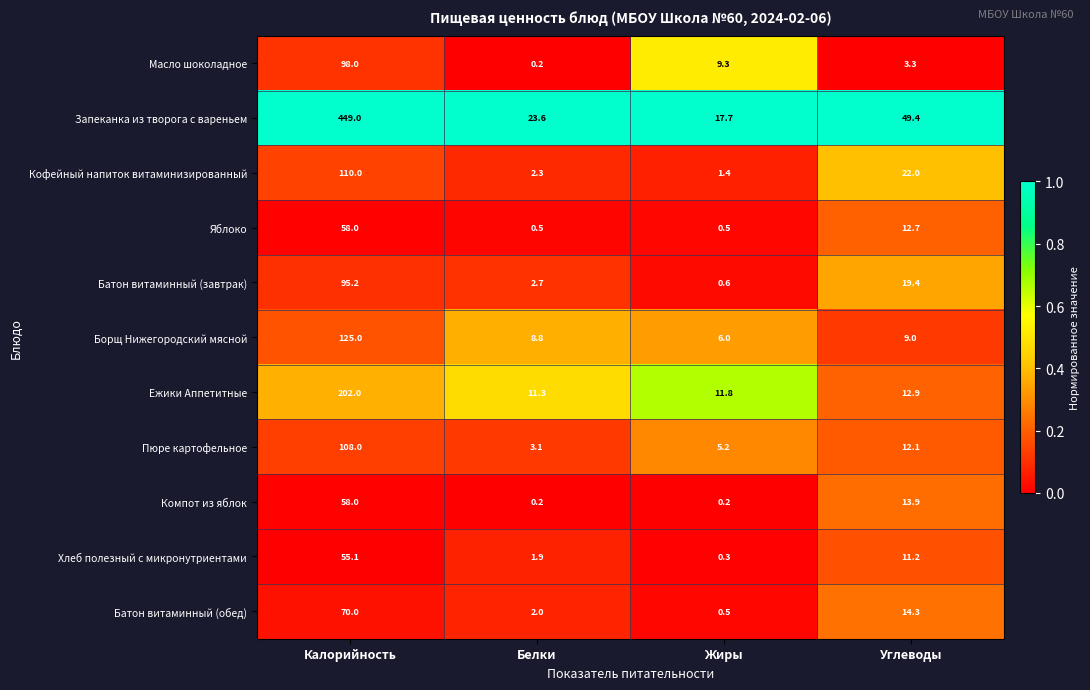

At which label does Батон витаминный (обед) first exceed 14?

Калорийность